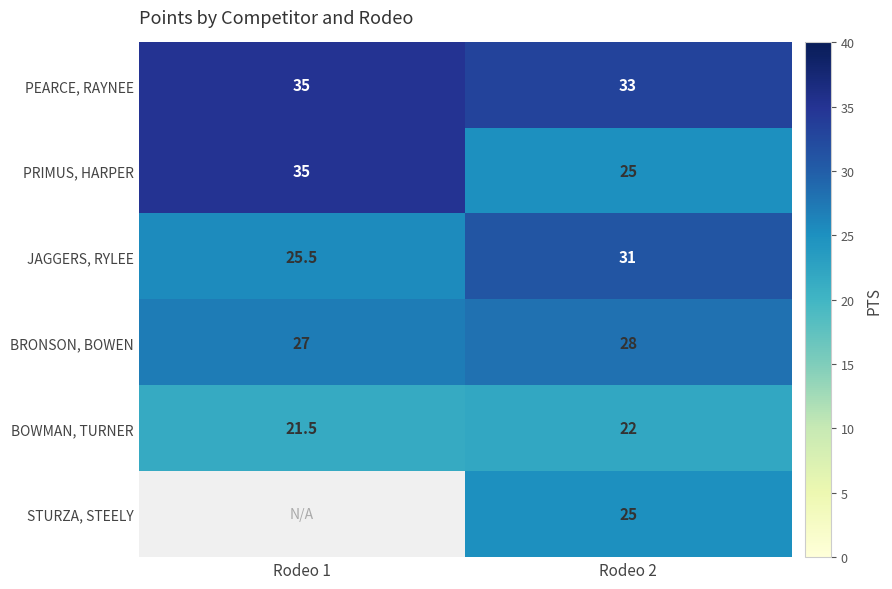

At which category is the sum across all series the highest?

Rodeo 2